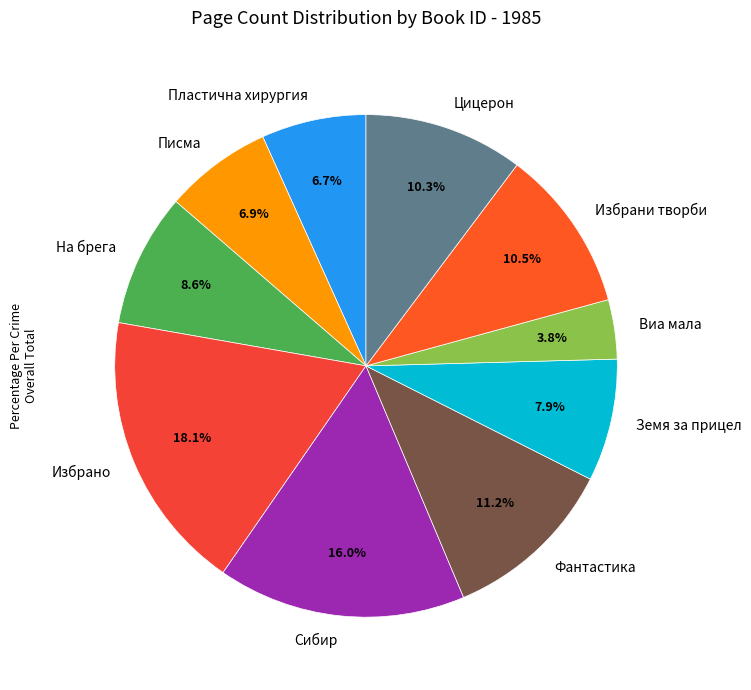

Which category has the biggest portion of the pie?

Избрано